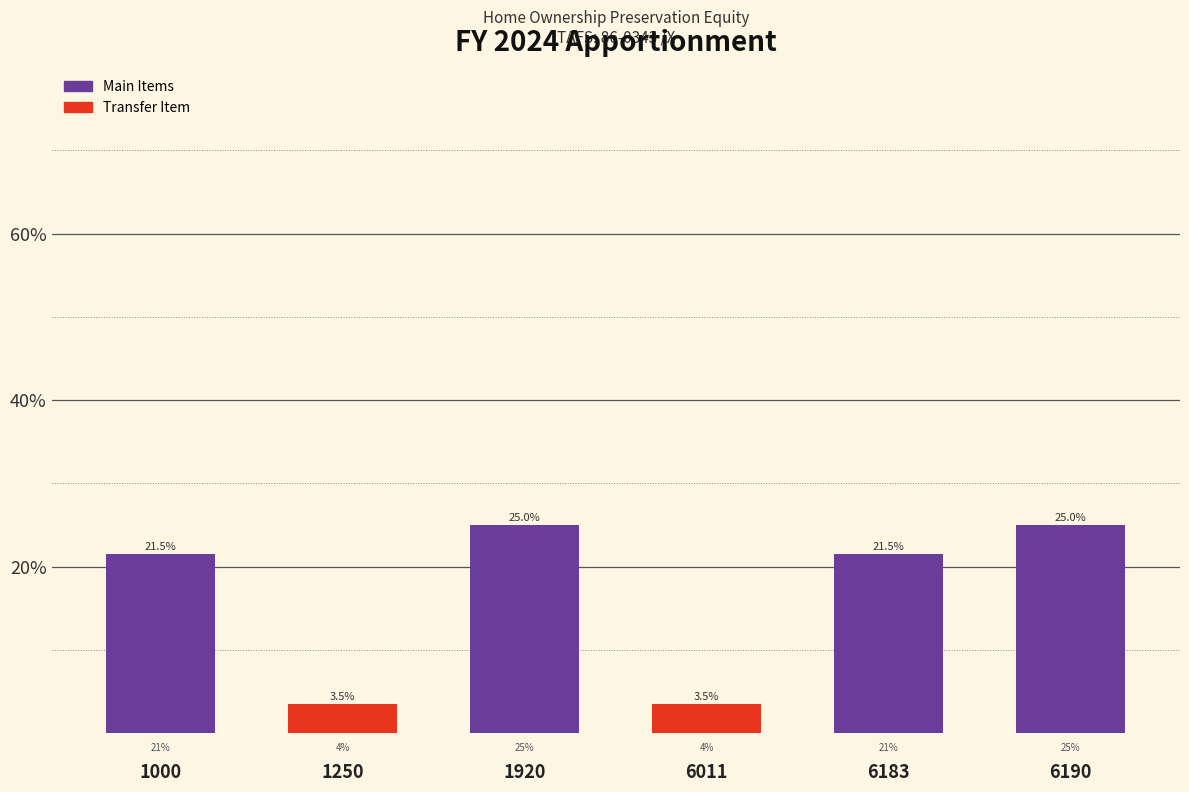

Reading left to right, list all the values displayed in this chart.

1000=21.5	1250=3.5	1920=25.0	6011=3.5	6183=21.5	6190=25.0